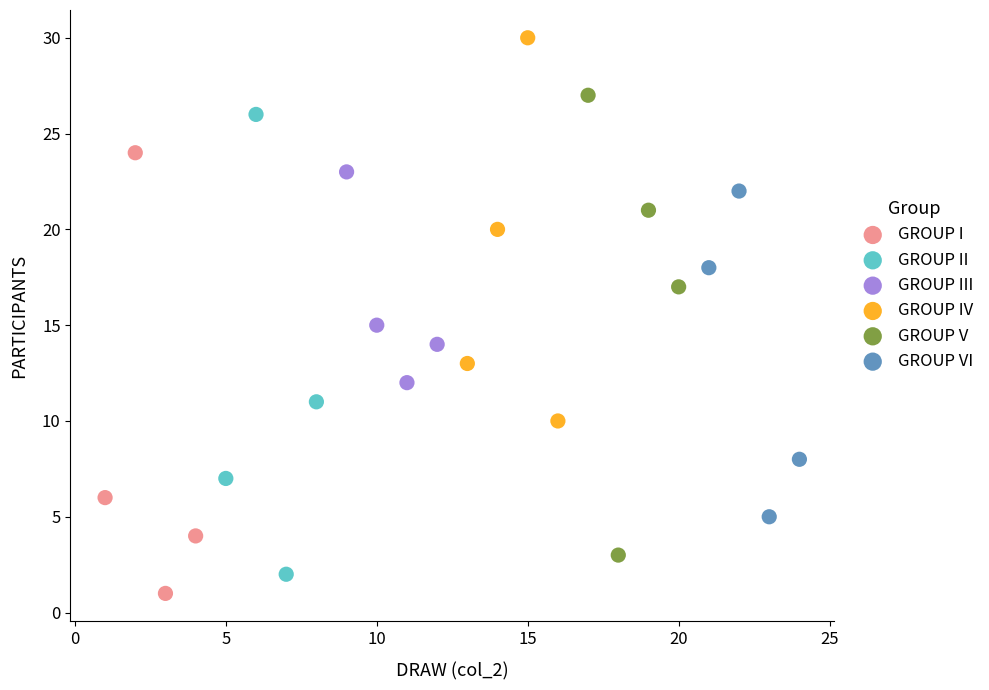

Which series contains the highest Y value?

GROUP IV